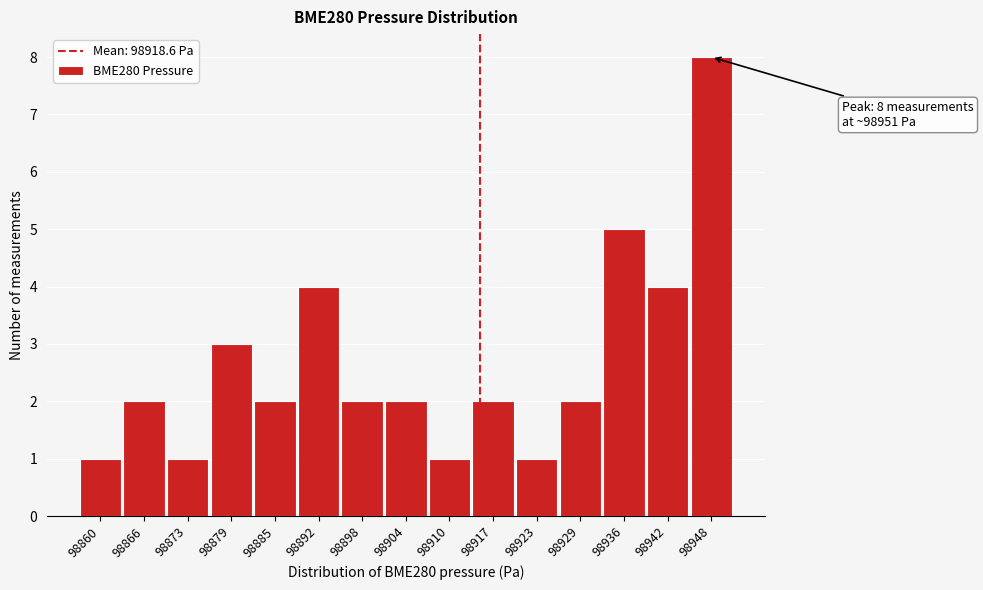

Reading left to right, extract all data points from this chart.

98860=1	98866=2	98873=1	98879=3	98885=2	98892=4	98898=2	98904=2	98910=1	98917=2	98923=1	98929=2	98936=5	98942=4	98948=8